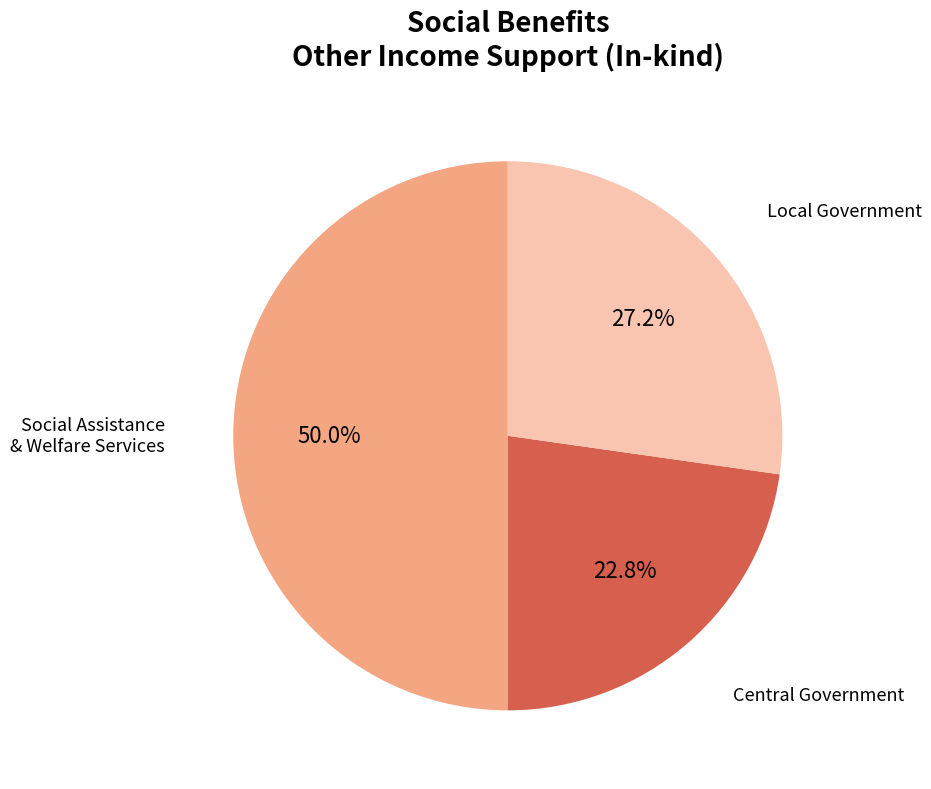

What is the ratio of the value at Local Government to the value at Central Government?

1.2